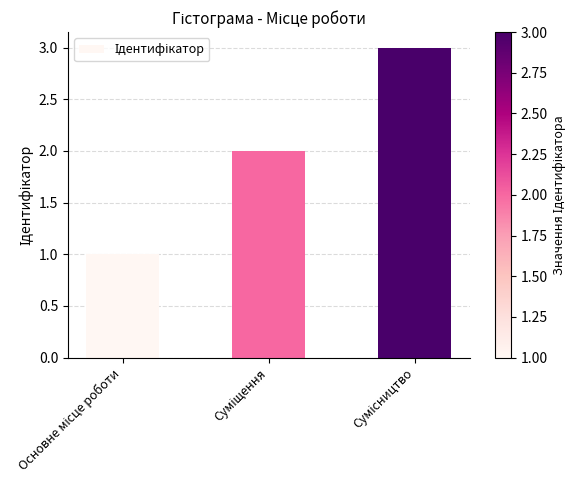

What is the minimum value shown in the chart?

1